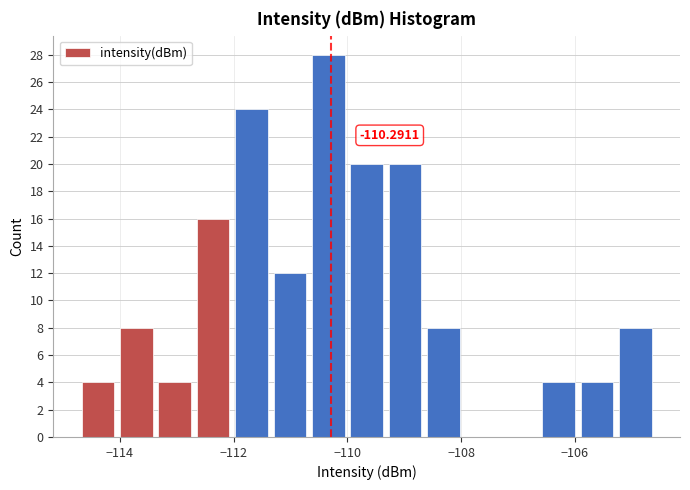

Read against the x-axis, roughly where is the centre of the tallest bar?

-110.4